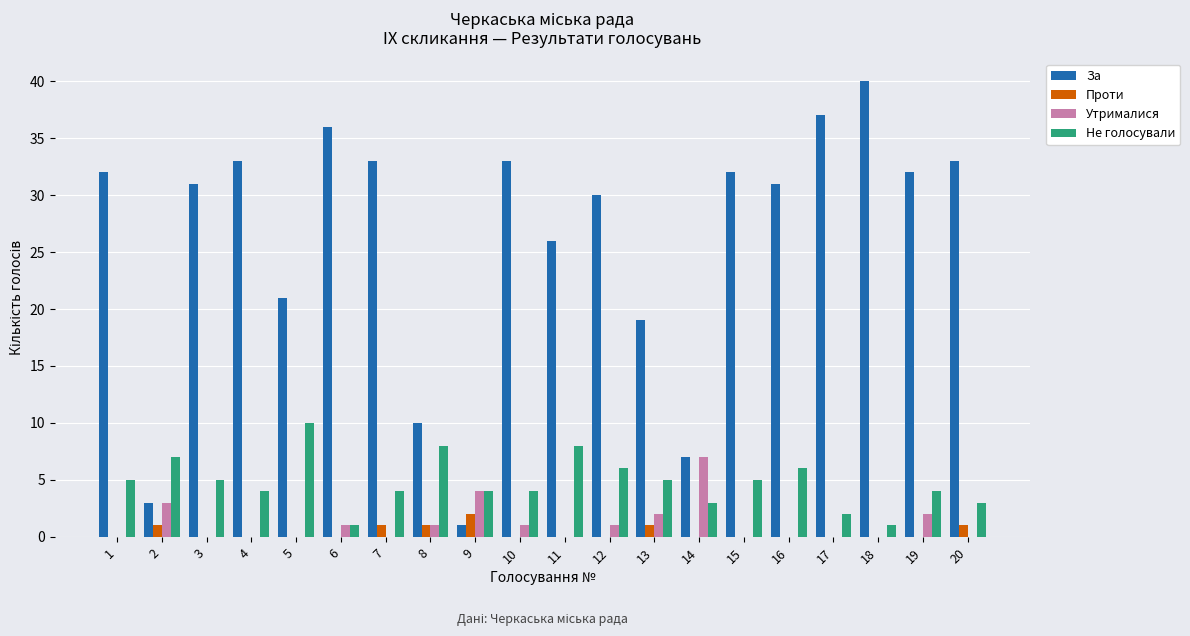

Between 11 and 19, which series saw the biggest shift?

За